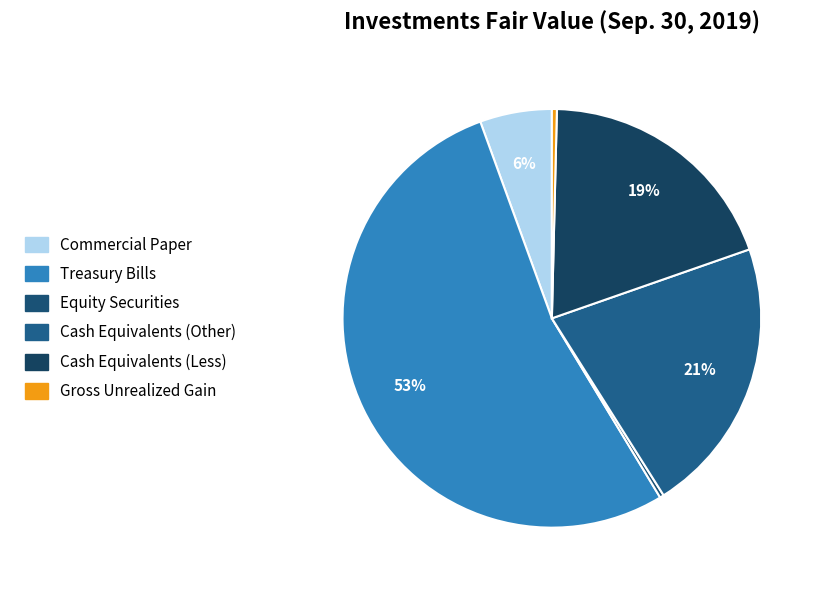

Count the number of slices in the pie.

6